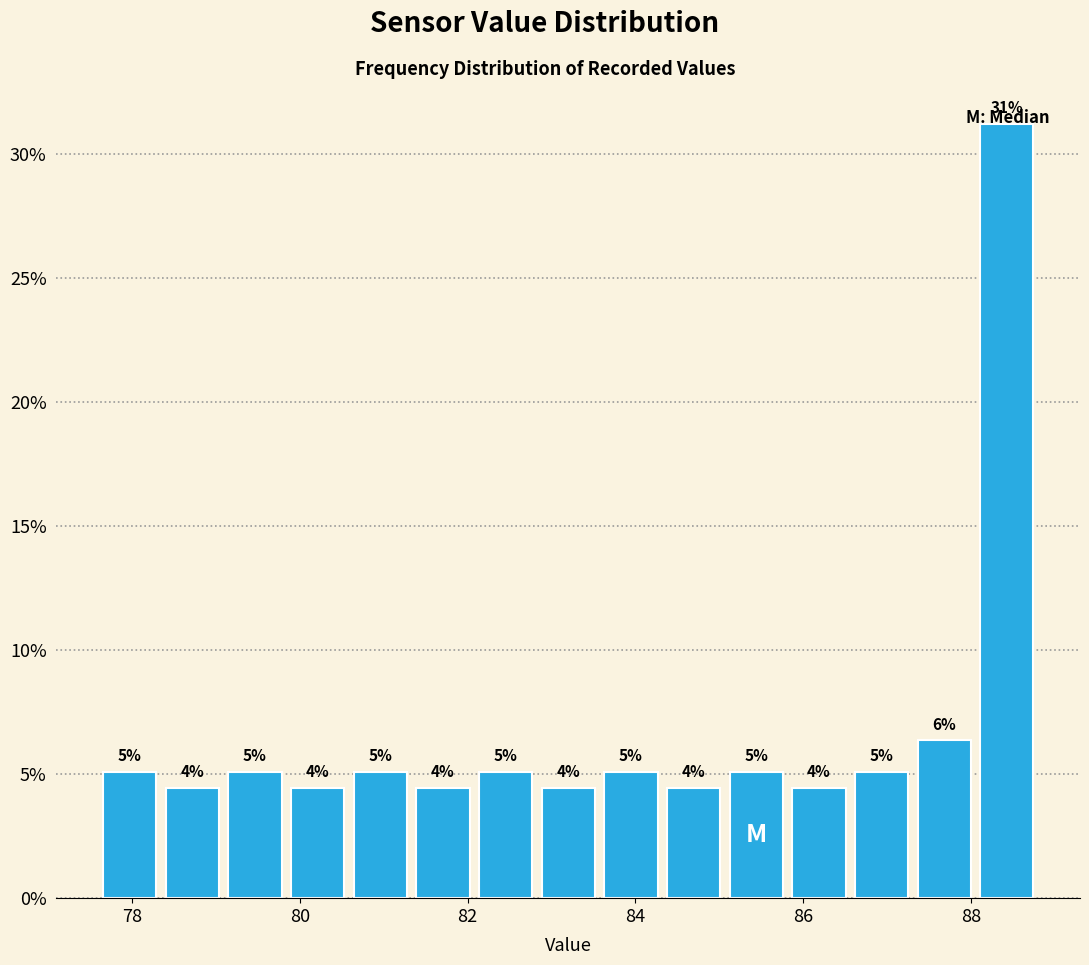

Read against the x-axis, roughly where is the centre of the tallest bar?

88.4